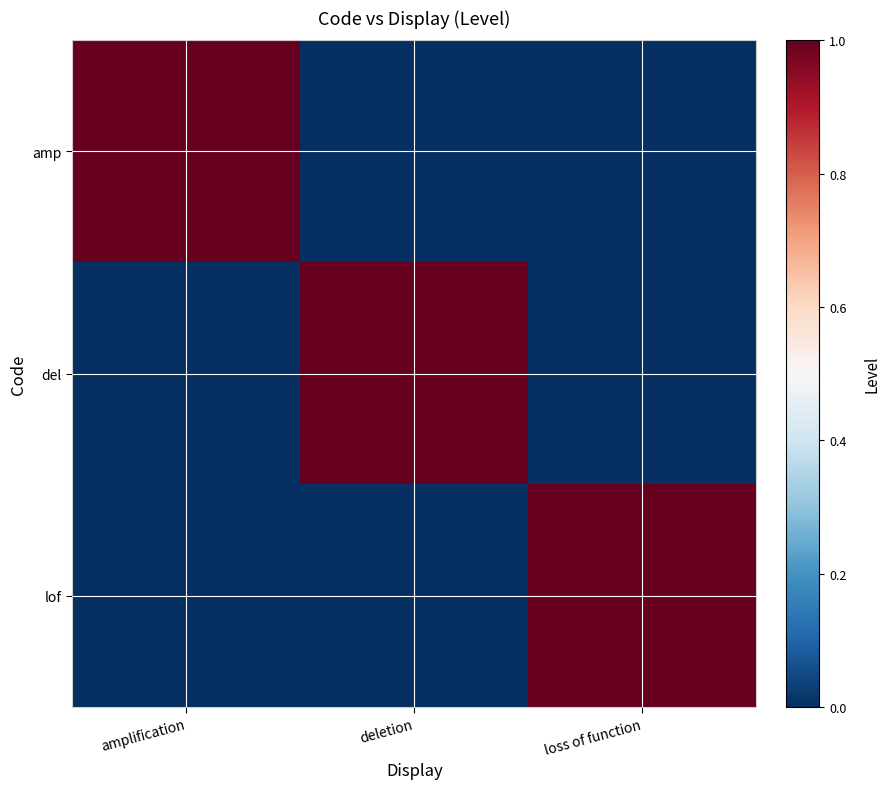

Reading left to right, transcribe all the data shown in this chart.

amp: amplification=1	deletion=0	loss of function=0
del: amplification=0	deletion=1	loss of function=0
lof: amplification=0	deletion=0	loss of function=1